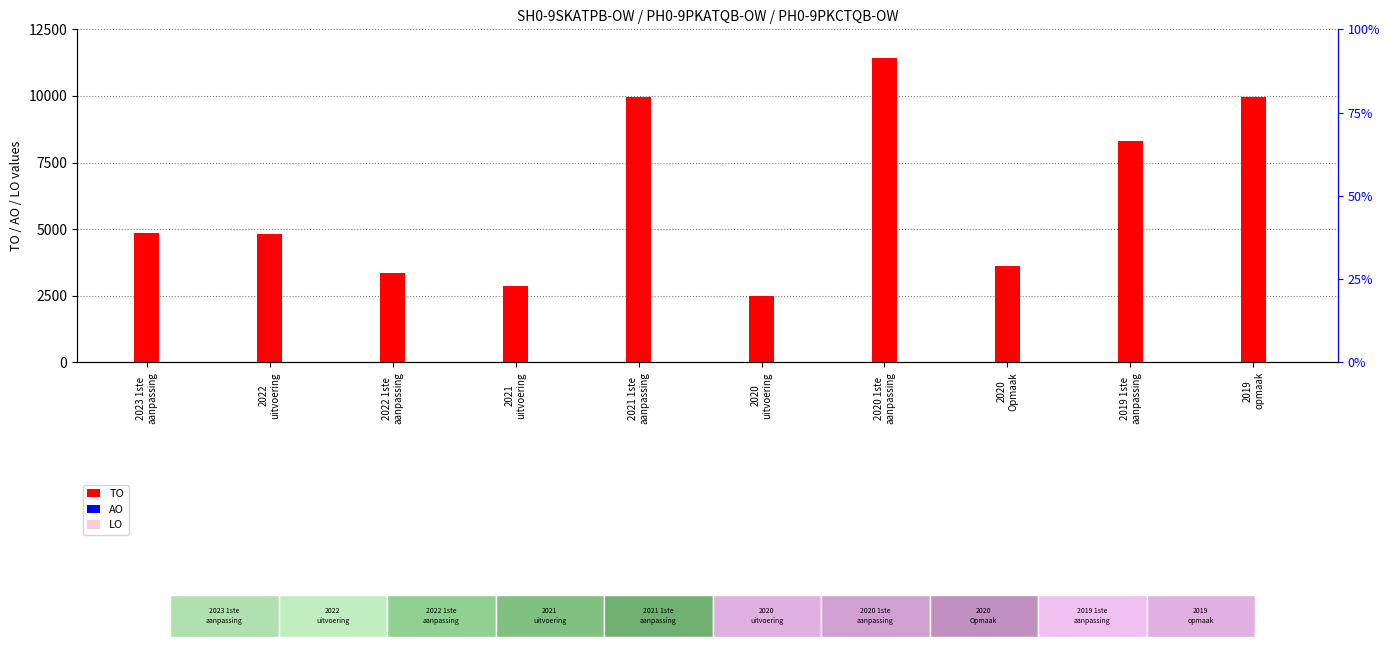

What is the label of the 5th bar from the right?

2020
uitvoering